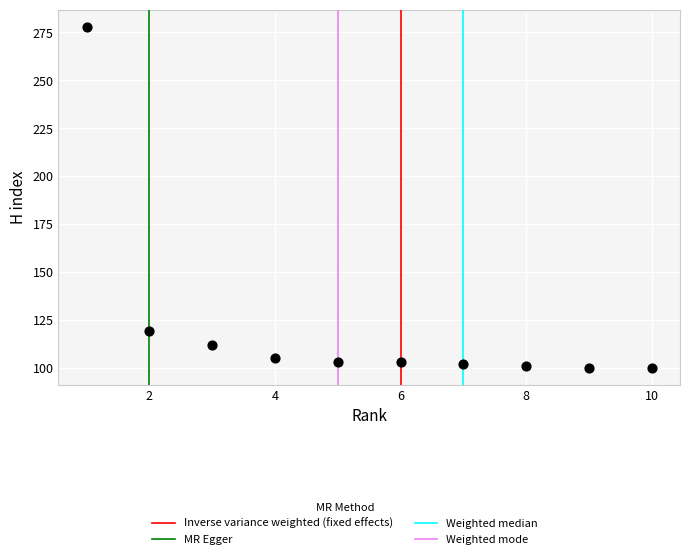

What Y value in the scatter plot is closest to 189?

119